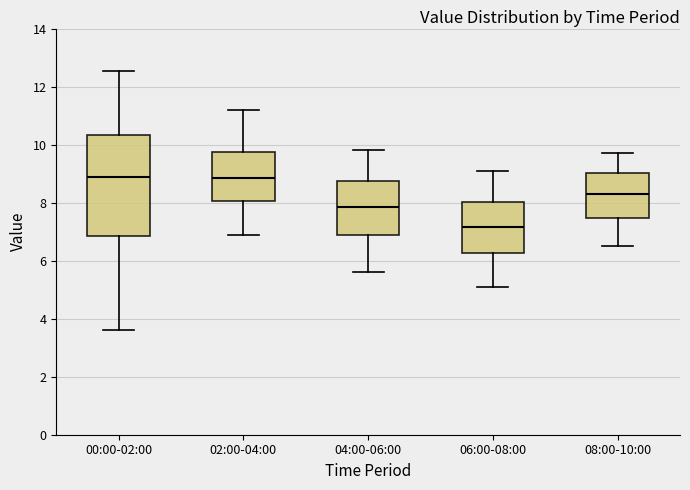

Reading left to right, read every box against the y-axis: the position of its median line, the range the box covers, and the ends of its whiskers. The values are not printed on the chart, so give them approximately, as read against the axis.

00:00-02:00: median 8.8, box 6.8 to 10.4, whiskers 3.6 to 12.6
02:00-04:00: median 8.8, box 8.0 to 9.8, whiskers 7.0 to 11.2
04:00-06:00: median 7.8, box 7.0 to 8.8, whiskers 5.6 to 9.8
06:00-08:00: median 7.2, box 6.2 to 8.0, whiskers 5.2 to 9.2
08:00-10:00: median 8.4, box 7.4 to 9.0, whiskers 6.6 to 9.8